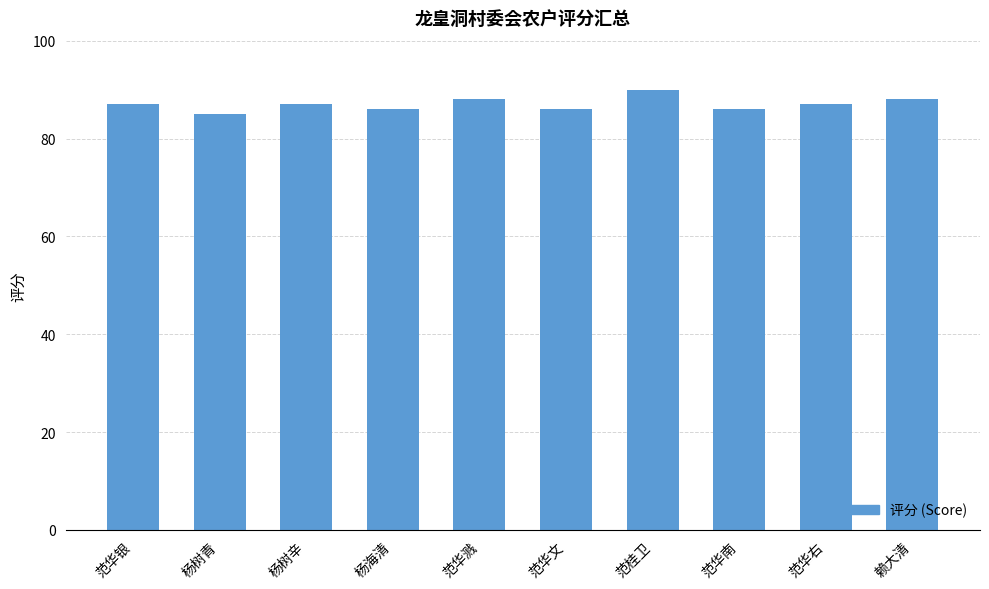

How many bars are there in total?

10